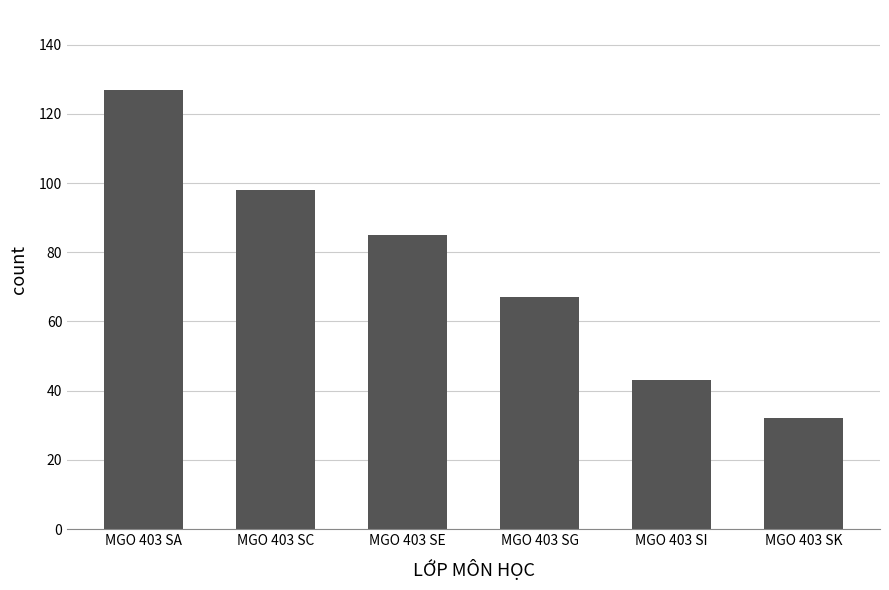

Reading right to left, transcribe all the data shown in this chart.

32	43	67	85	98	127